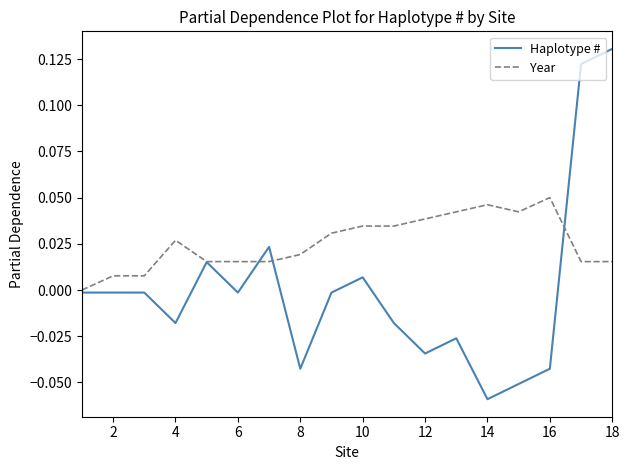

What is the difference between the maximum and minimum values in the Haplotype # series?

0.2